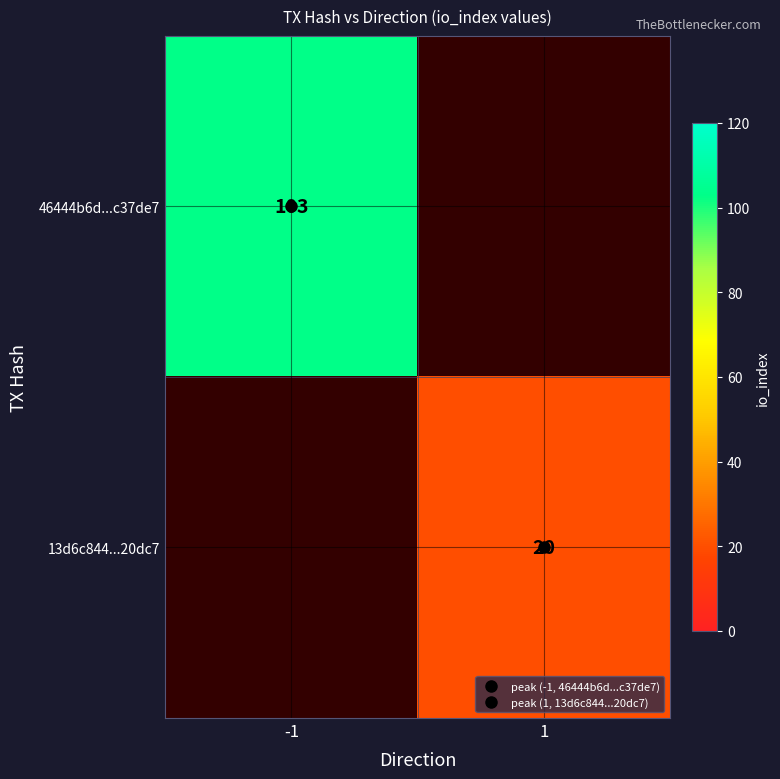

List the series in order of their peak value, highest first.

46444b6d...c37de7, 13d6c844...20dc7